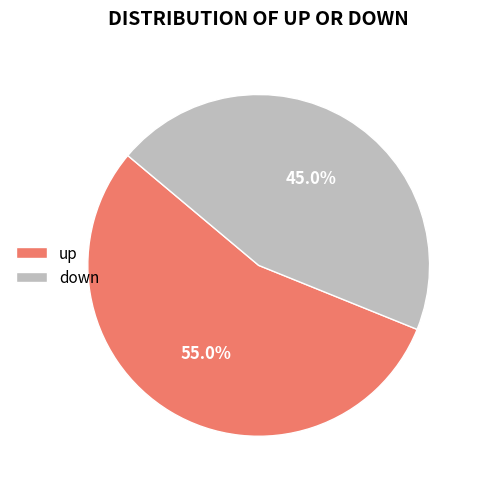

Combined, do down and up account for over 50%?

Yes